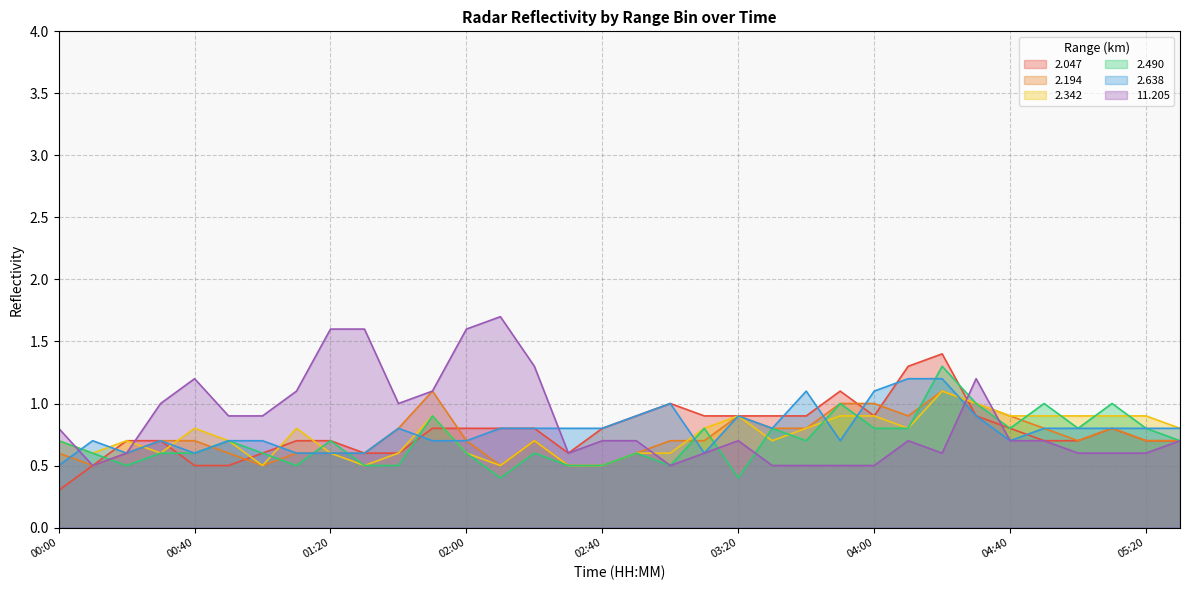

True or false: 2.194 and 2.342 intersect in this chart.

True